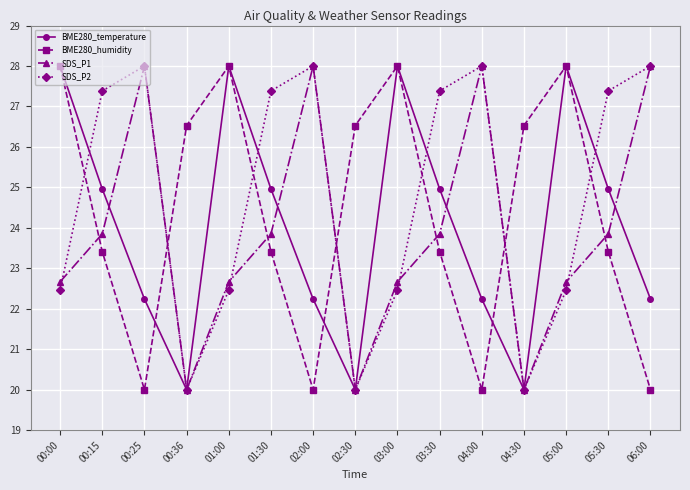

At 03:30, list the series in order from largest to smallest.

SDS_P2, BME280_temperature, SDS_P1, BME280_humidity